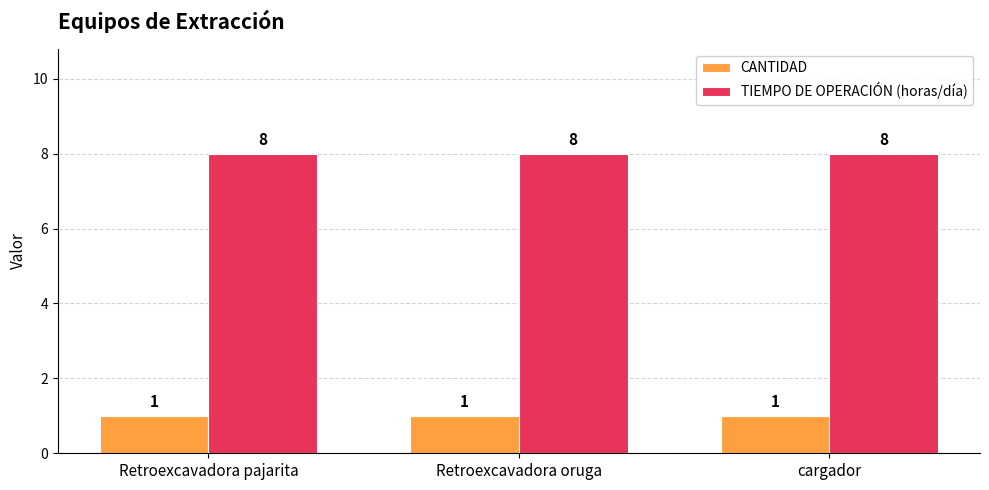

Rank the series by their maximum value, from lowest to highest.

CANTIDAD, TIEMPO DE OPERACIÓN (horas/día)